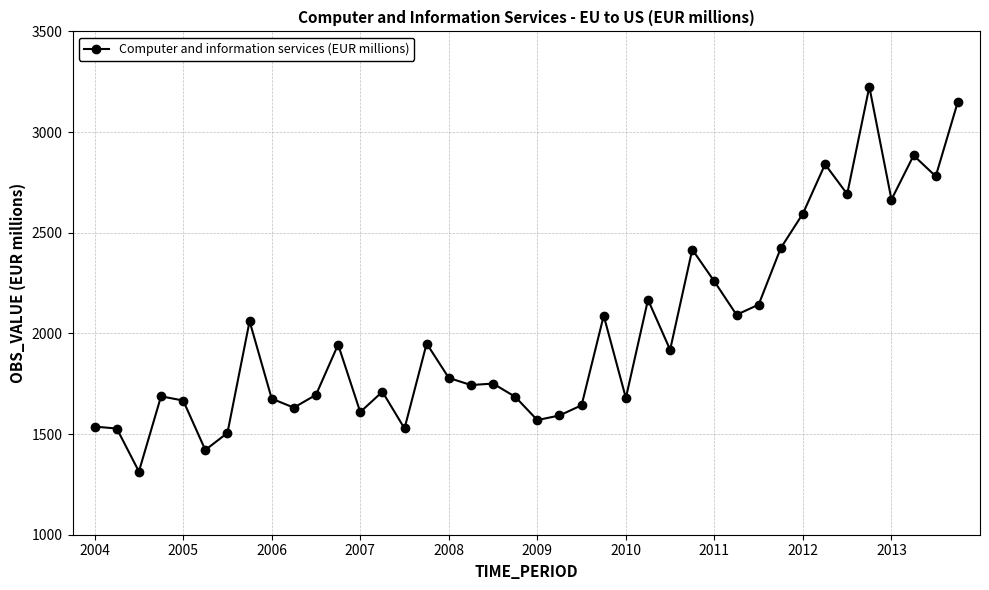

True or false: the data has more than 1 interior local peaks.

True